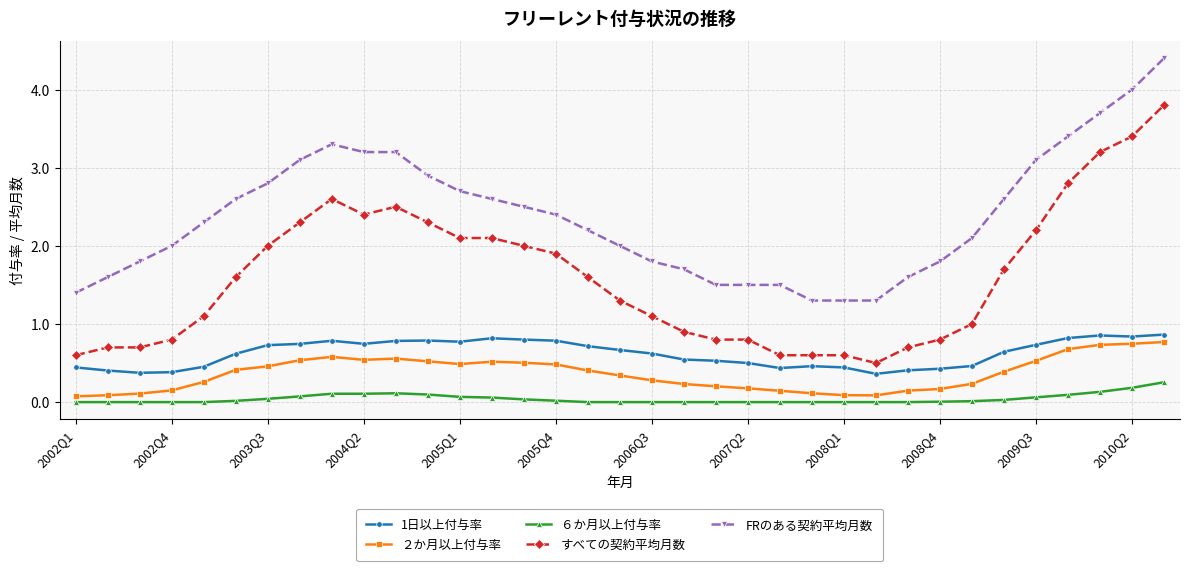

What is the value of the すべての契約平均月数 point at the 3rd from the left?

0.7